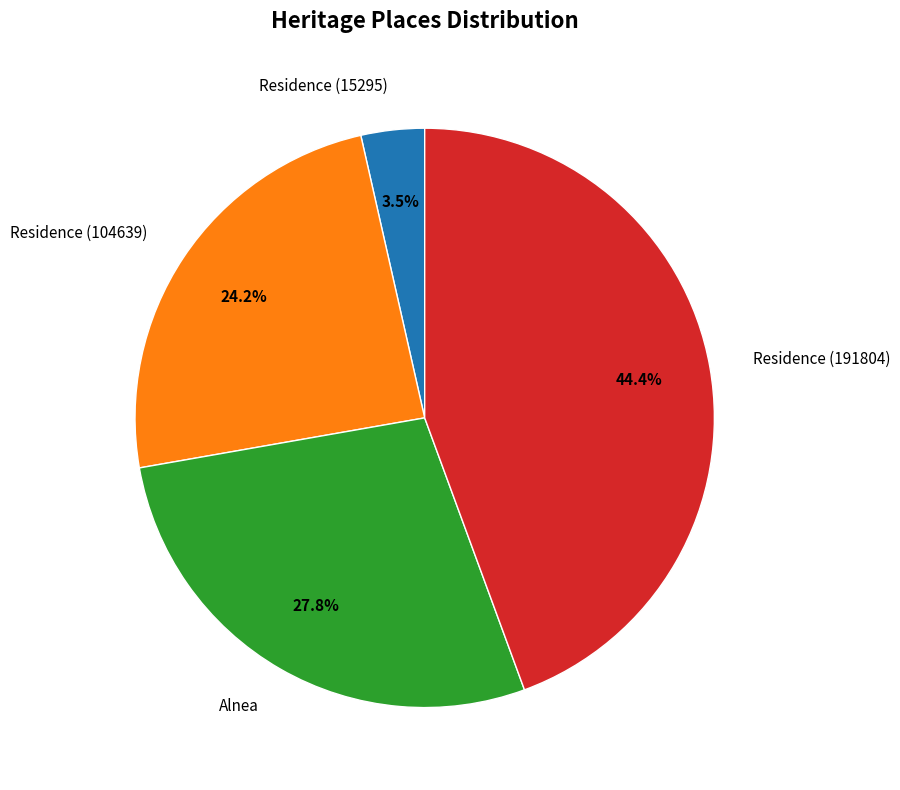

What percentage is the Residence (191804) slice, to the nearest percent?

44%